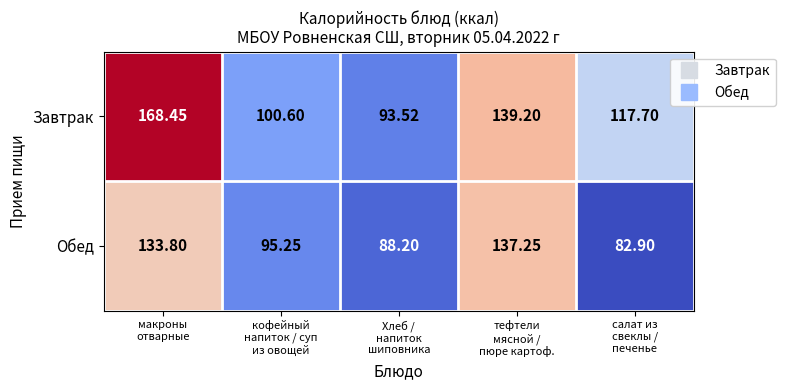

Which series has the widest spread of values?

Завтрак